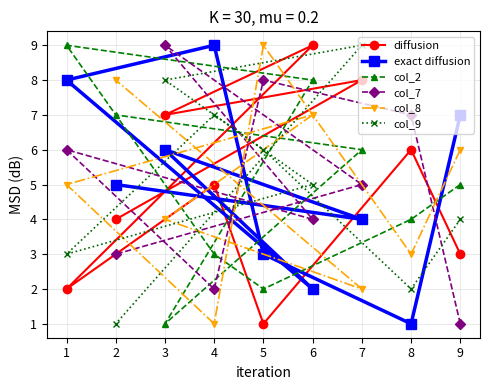

True or false: col_2 has more than 0 interior local peaks.

True